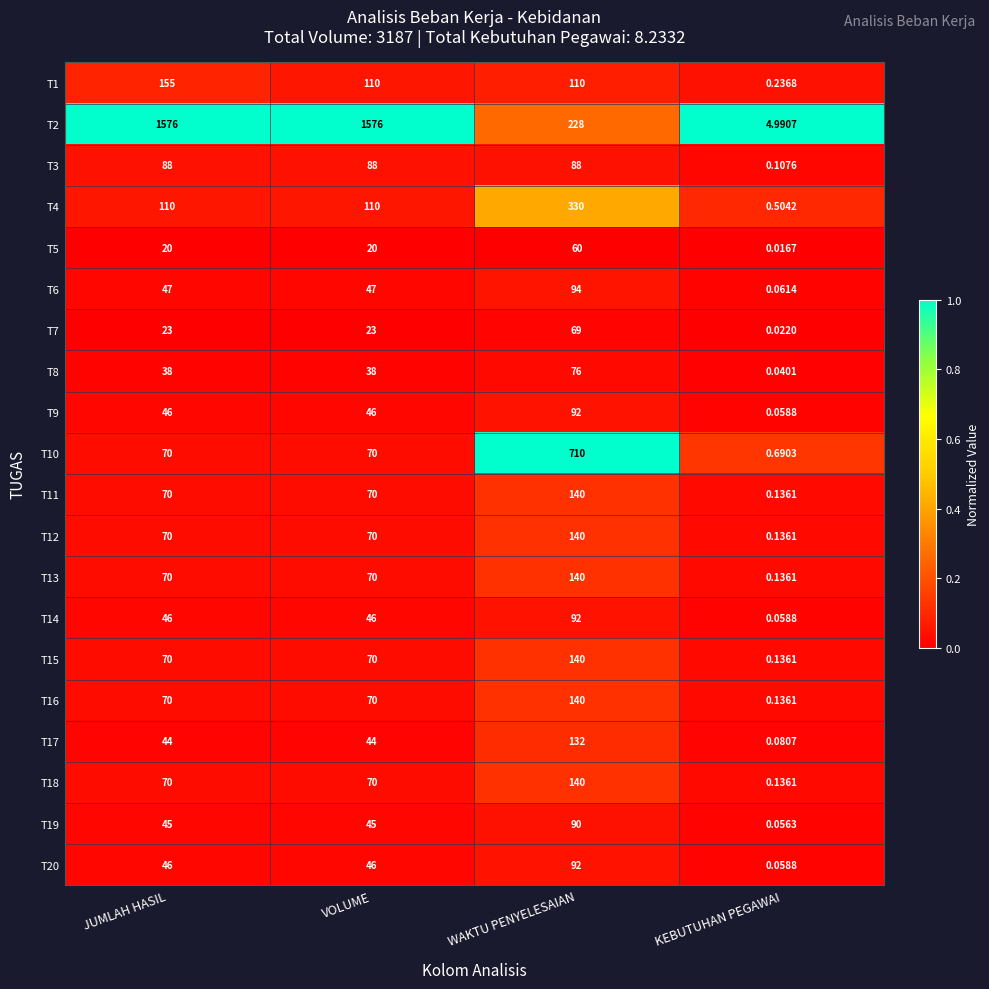

Which series has the largest total across all categories?

T2